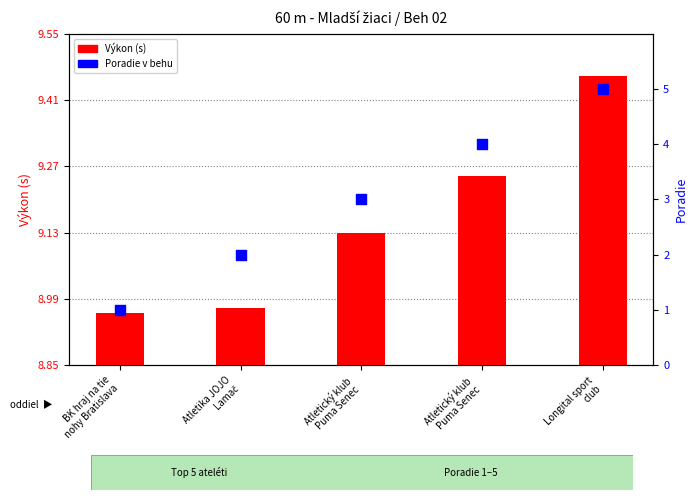

Which series reaches the minimum Y coordinate?

Výkon (s)